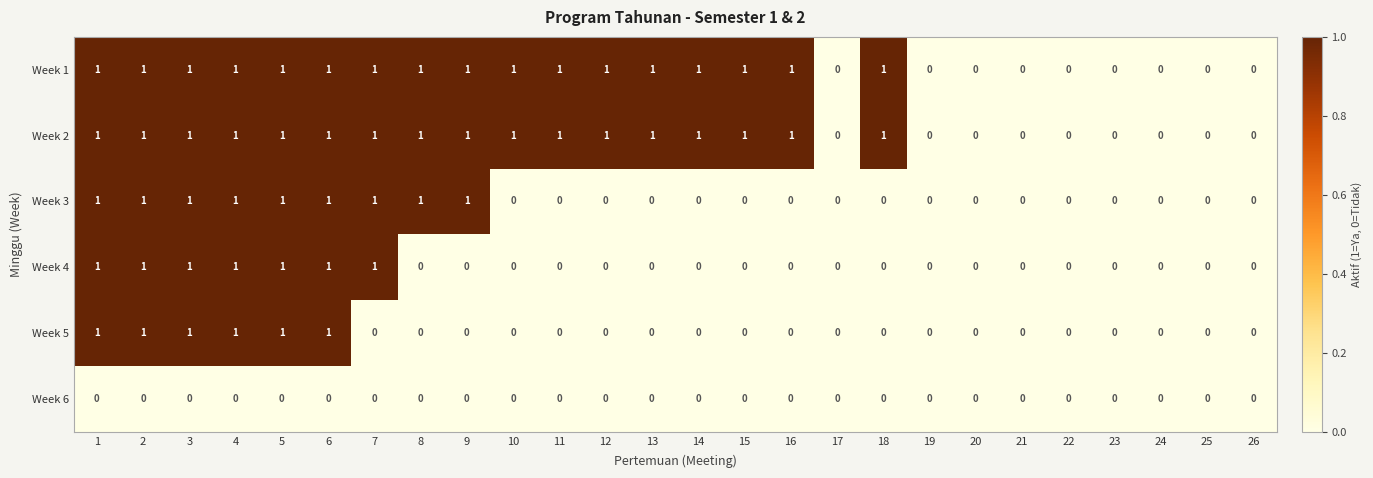

What is the sum of all Week 2 values?

17